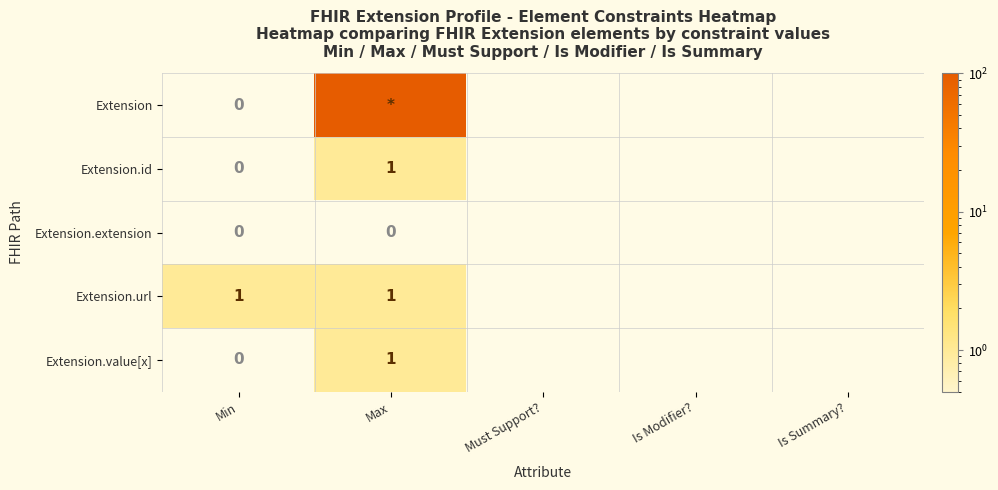

Is the value of Extension.url at Max greater than the value of Extension.value[x] at Min?

Yes